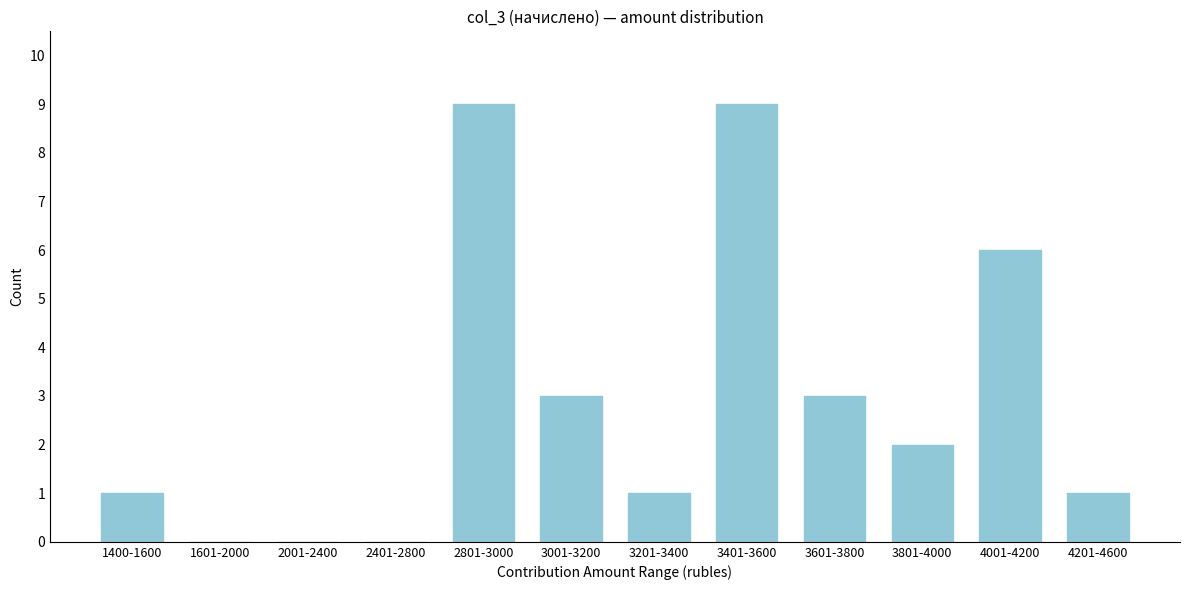

Reading left to right, list all the values displayed in this chart.

1400-1600=1	1601-2000=0	2001-2400=0	2401-2800=0	2801-3000=9	3001-3200=3	3201-3400=1	3401-3600=9	3601-3800=3	3801-4000=2	4001-4200=6	4201-4600=1